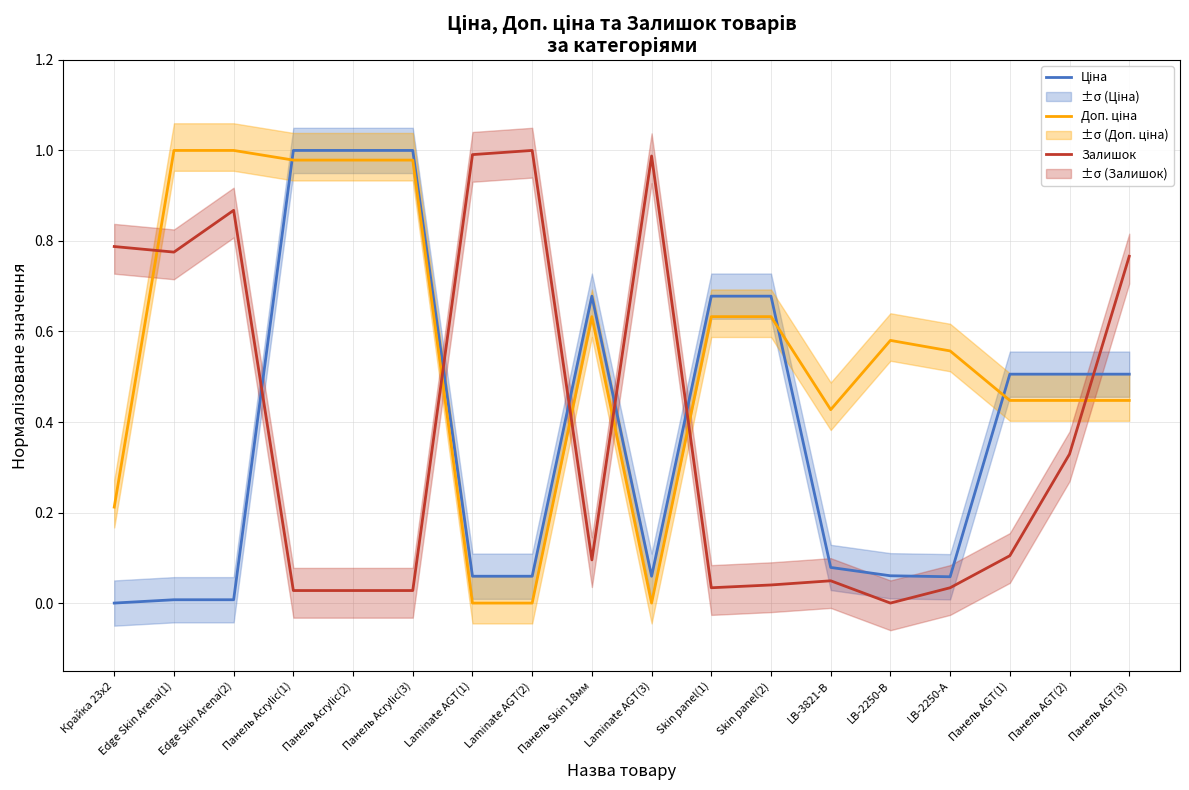

What is the label of the 18th point from the left?

Панель AGT(3)